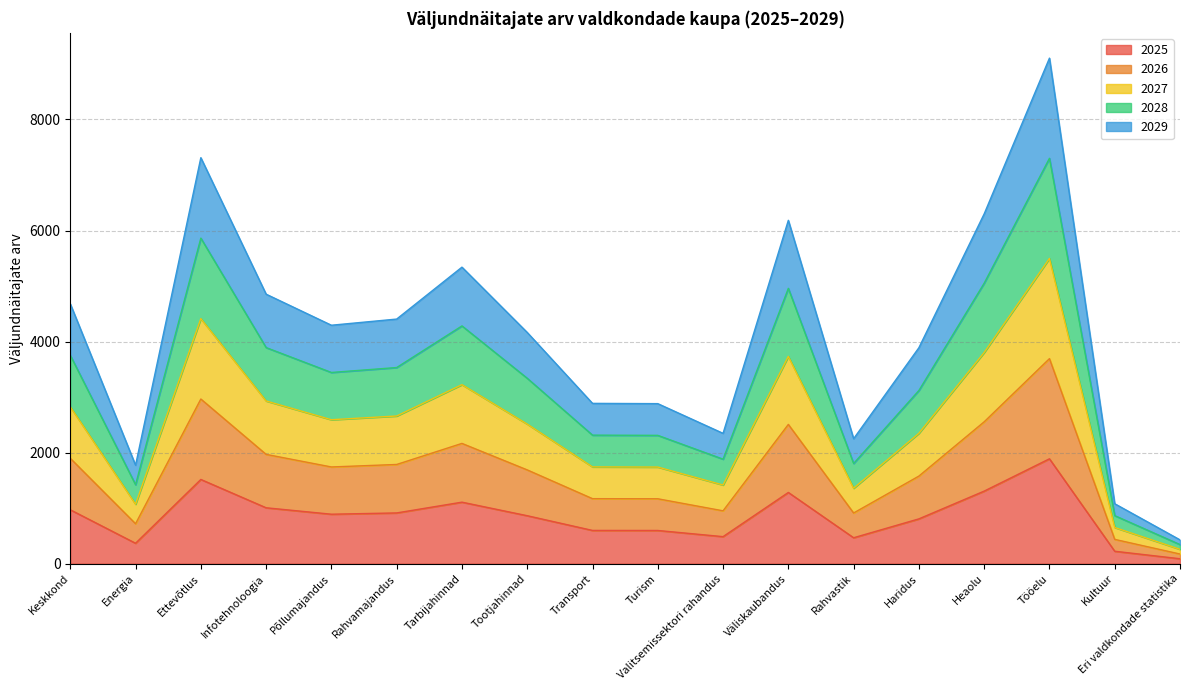

Between Keskkond and Rahvamajandus, which series saw the biggest shift?

2028